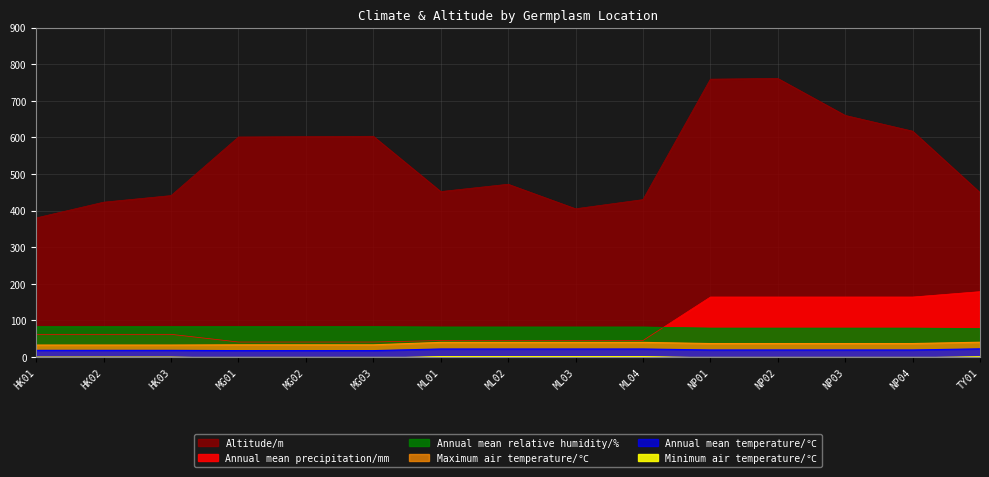

Which category has the lowest value across all series?

MG01